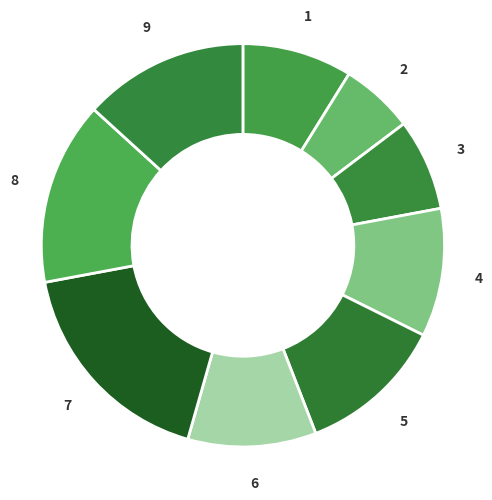

Count the number of slices in the pie.

9